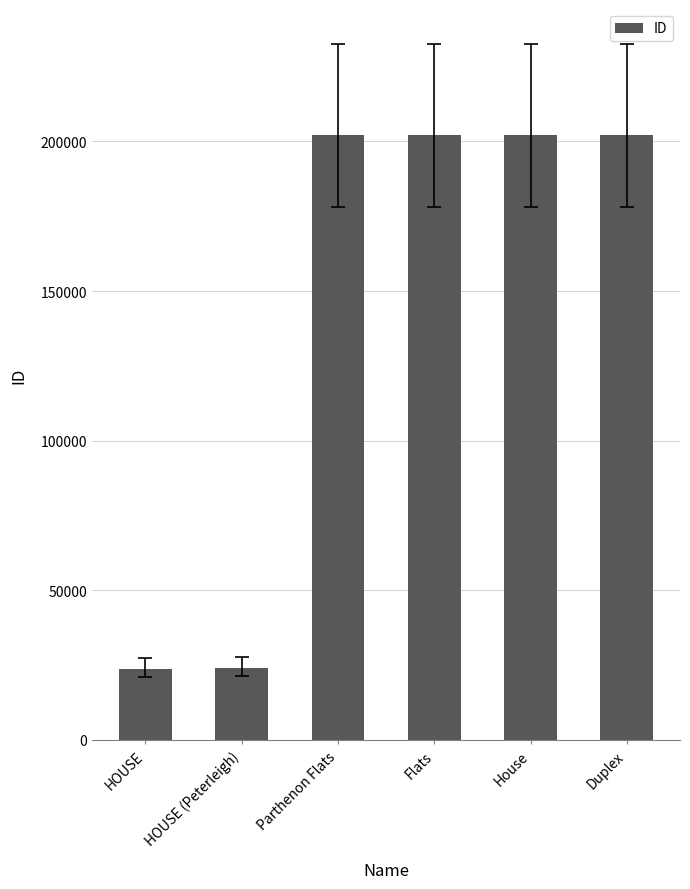

What is the change in value from HOUSE (Peterleigh) to Flats?

+178189